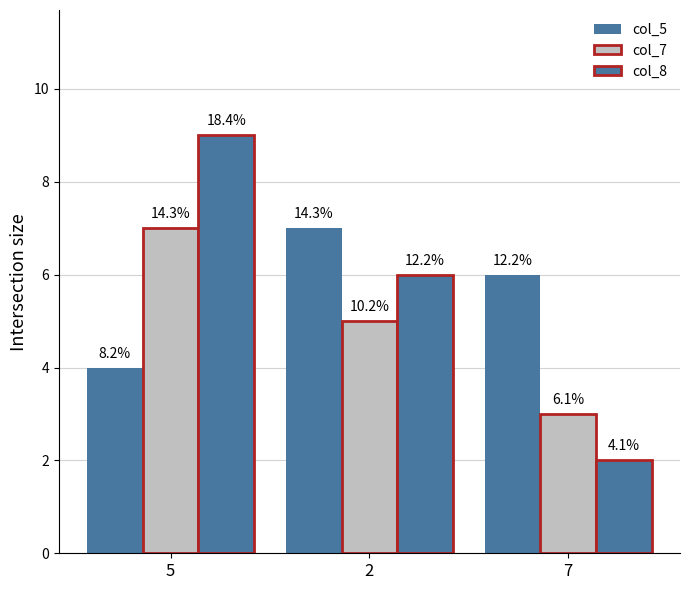

Are the bars horizontal?

No